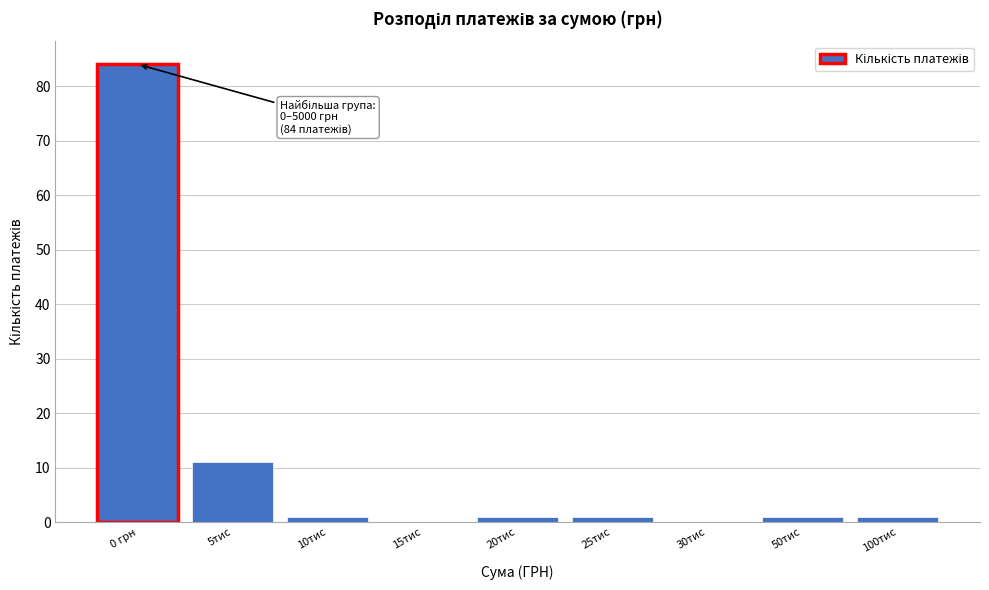

Reading right to left, list all the values displayed in this chart.

100тис=1	50тис=1	30тис=0	25тис=1	20тис=1	15тис=0	10тис=1	5тис=11	0 грн=84